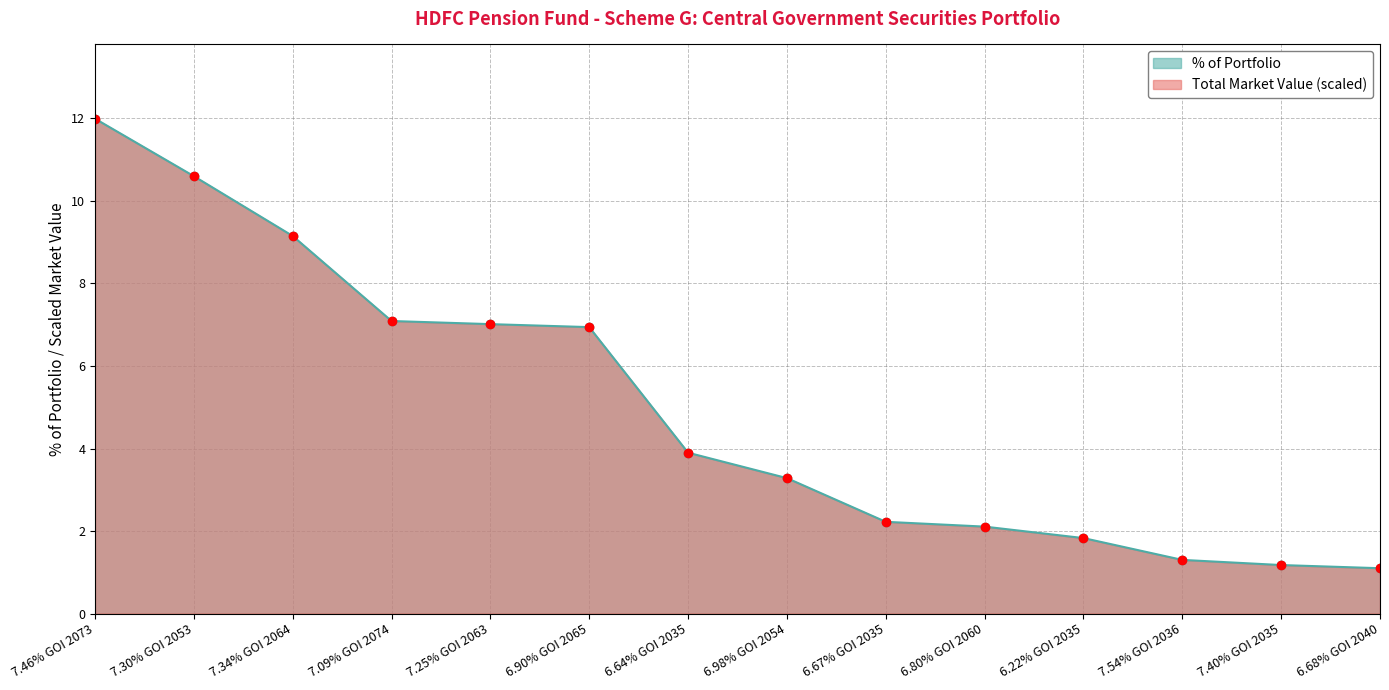

Where does the % of Portfolio series first go above 3?

7.46% GOI 2073